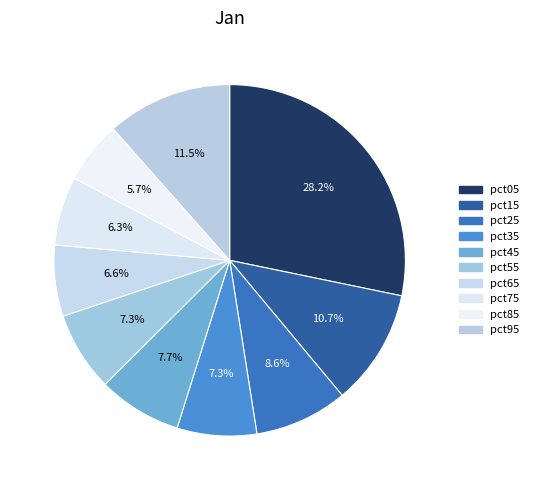

How many segments does this pie chart have?

10